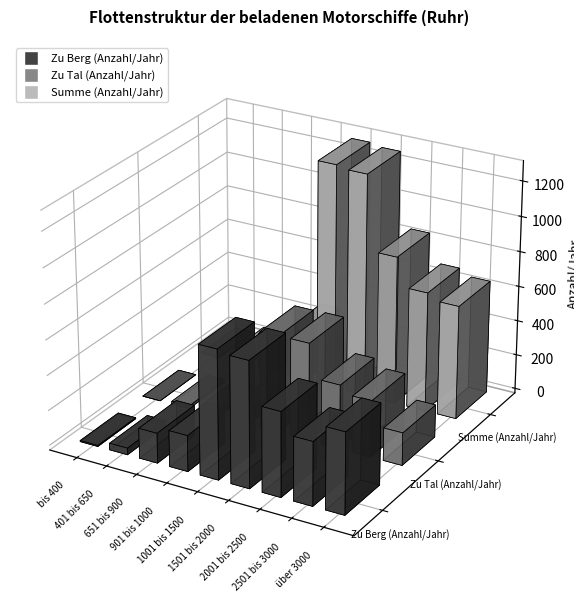

At how many categories does at least one series exceed 636?

5